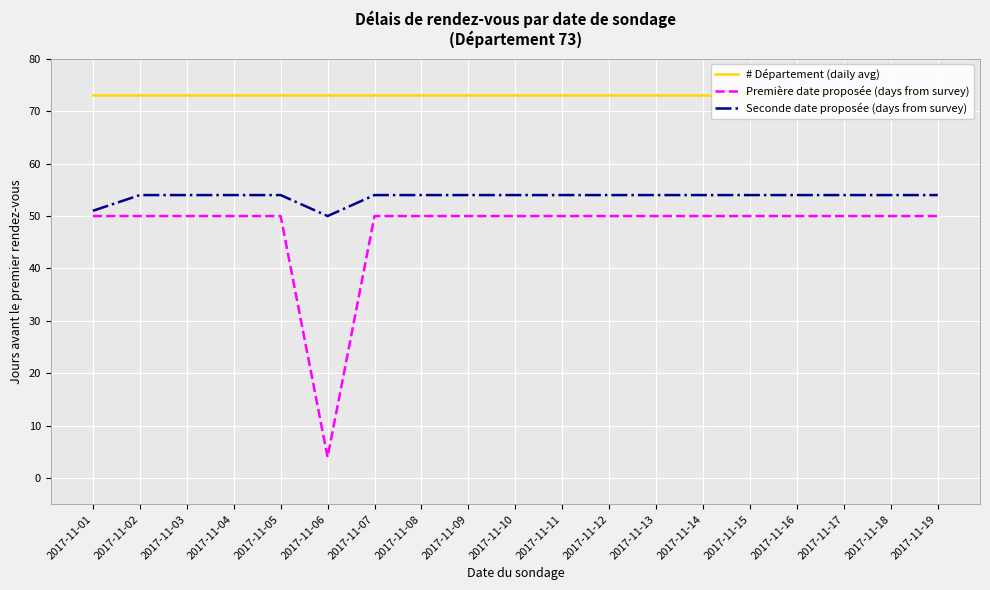

List the series in order of their overall mean, lowest first.

Première date proposée (days from survey), Seconde date proposée (days from survey), # Département (daily avg)